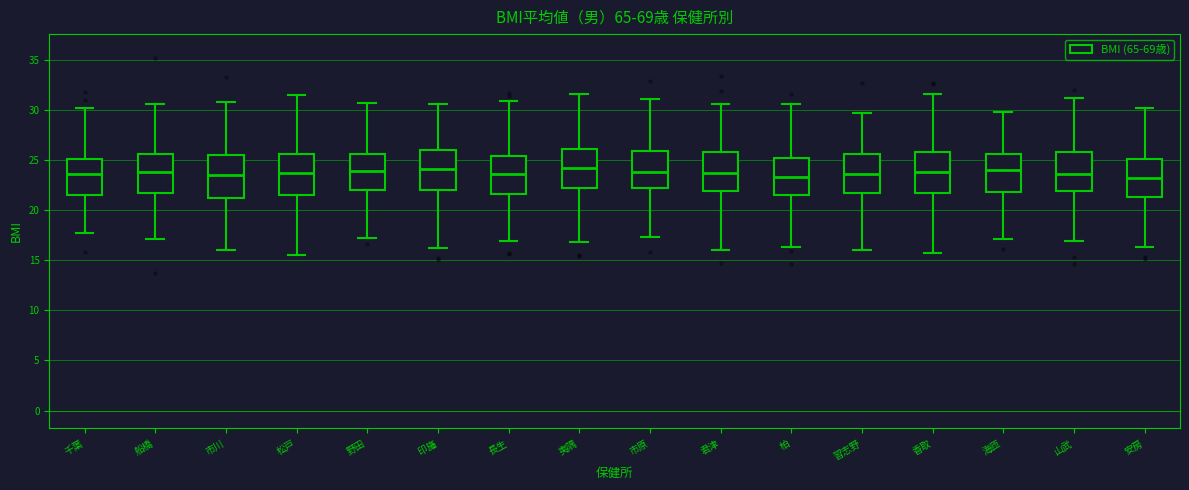

Where does the upper whisker of the box for 長生 end on the y-axis? The values are not printed on the chart, so give them approximately, as read against the axis.

31.0